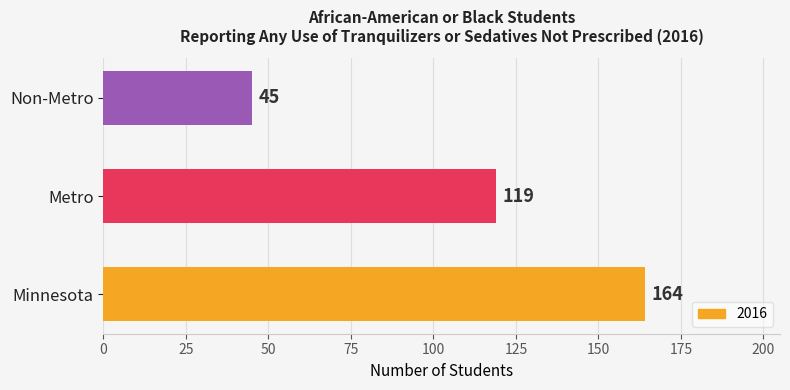

How many bars are there in total?

3